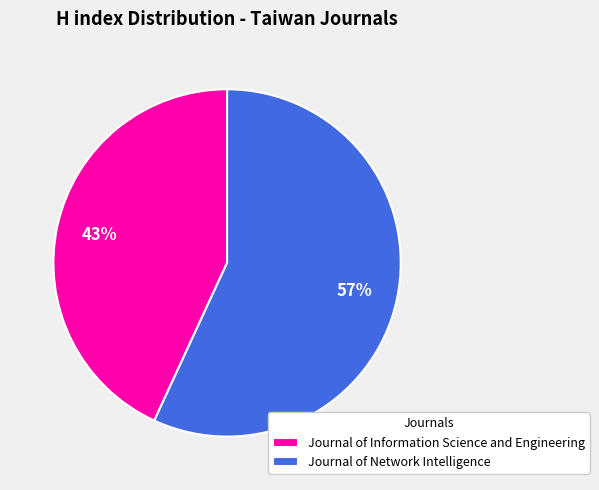

Combined, do Journal of Network Intelligence and Journal of Information Science and Engineering account for over 50%?

Yes